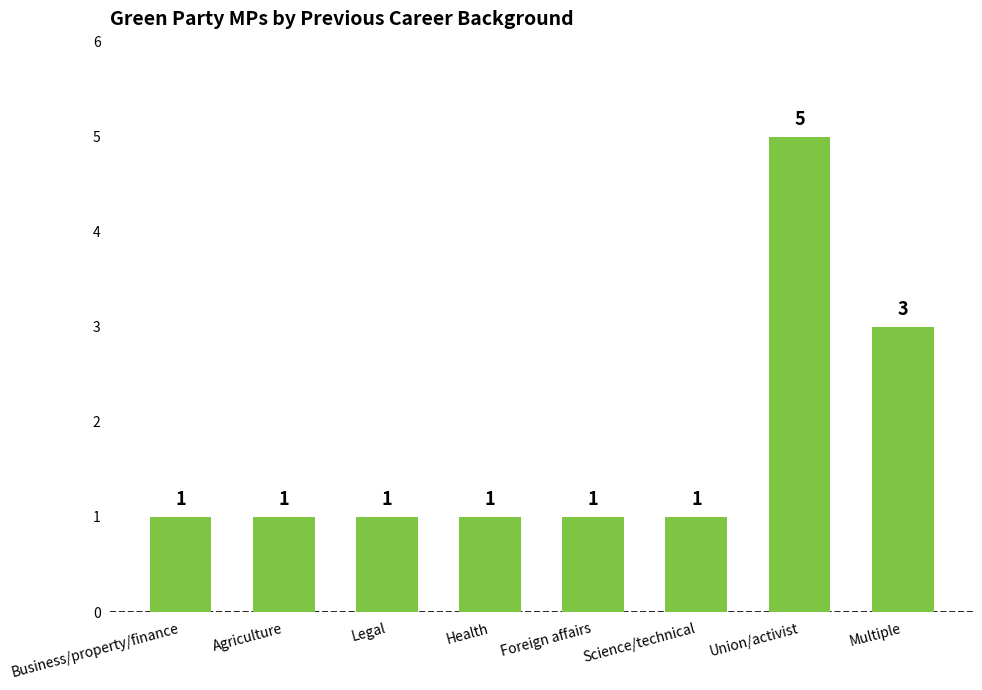

Are the bars horizontal?

No